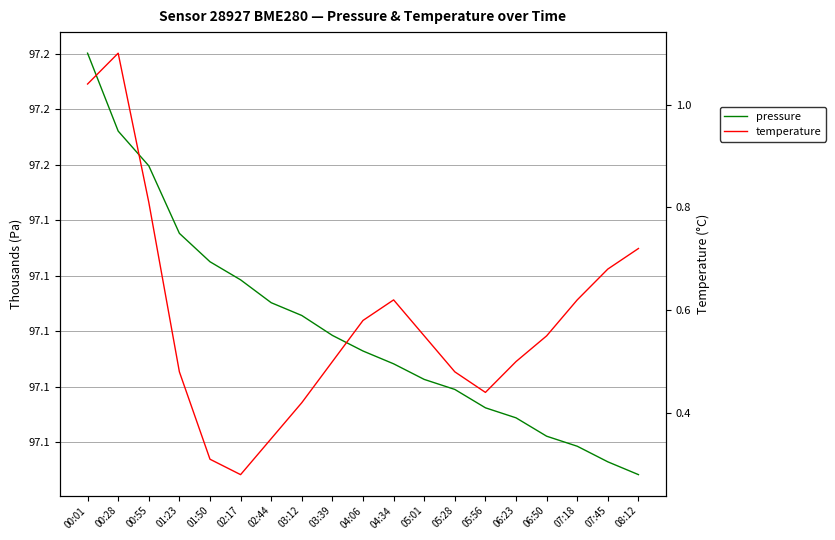

Between 05:56 and 05:28, which is larger?

05:28